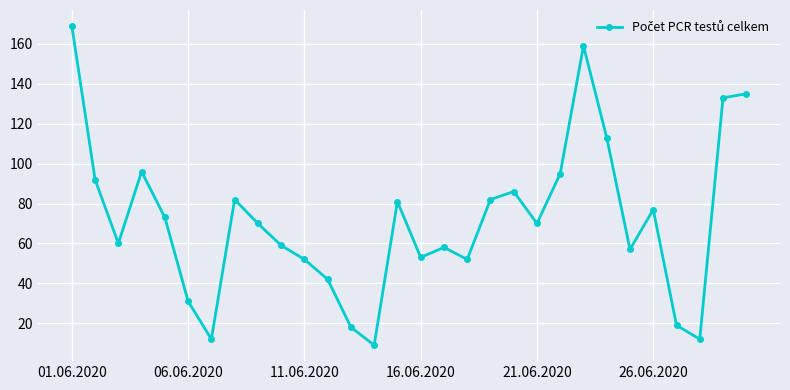

What is the value of the 21st point from the left?

70